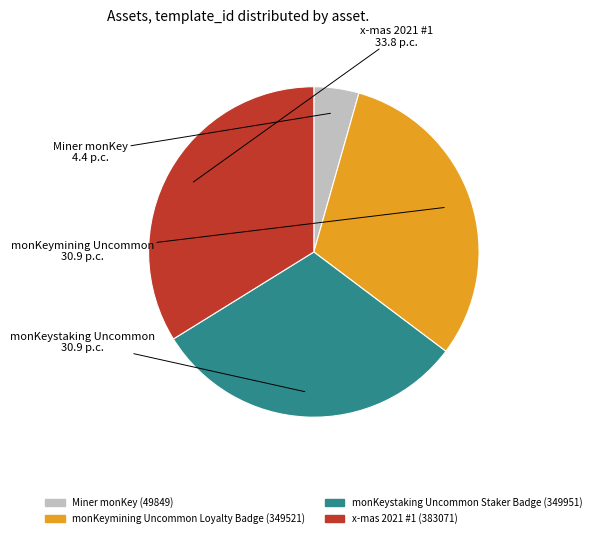

Does monKeymining Uncommon Loyalty Badge (349521) account for over 50% of the chart?

No